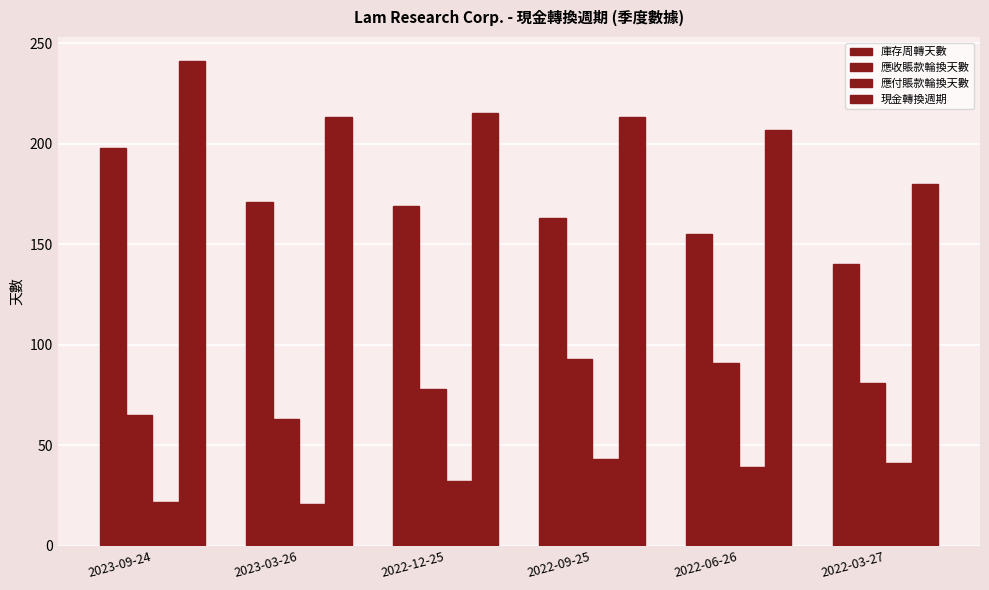

Does the chart contain any negative values?

No